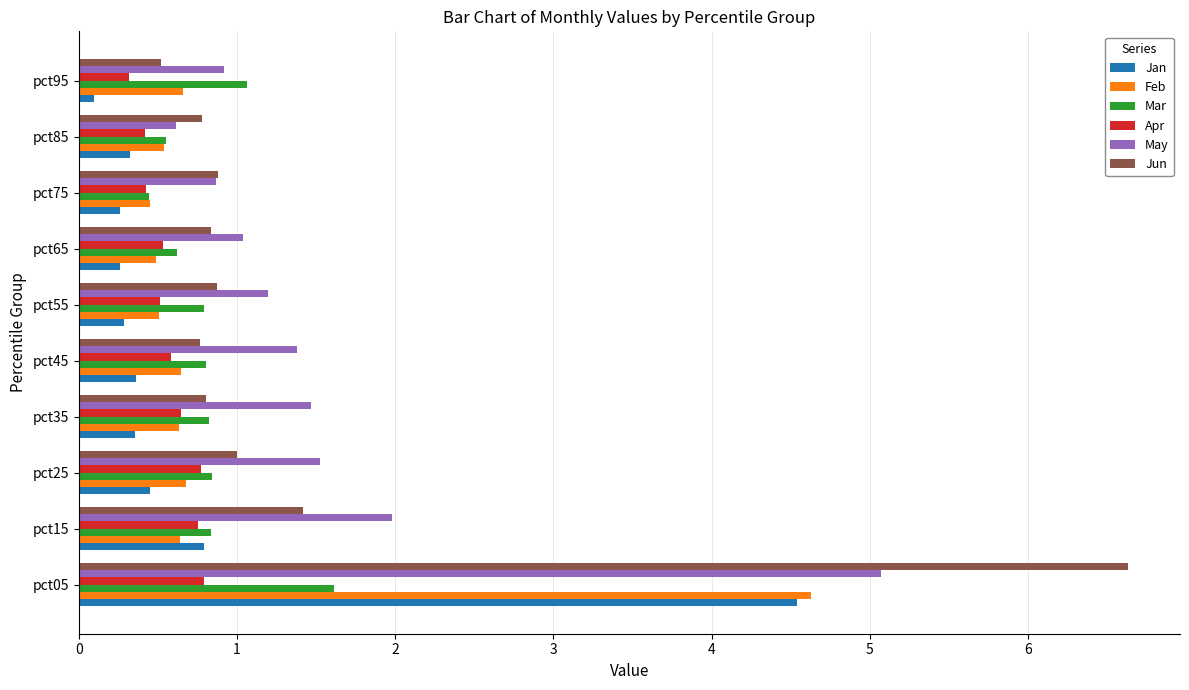

At how many categories does at least one series exceed 0?

10